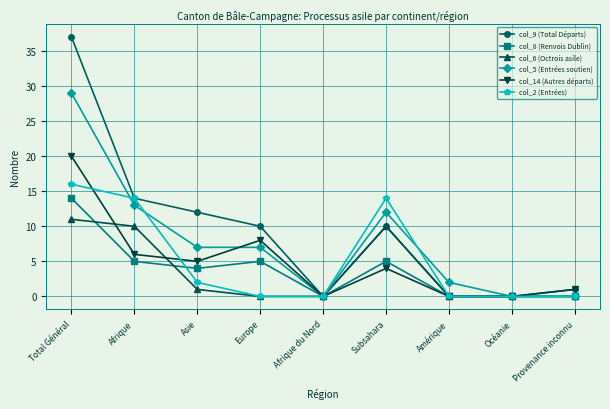

Where is the first local maximum for col_14 (Autres départs)?

Europe